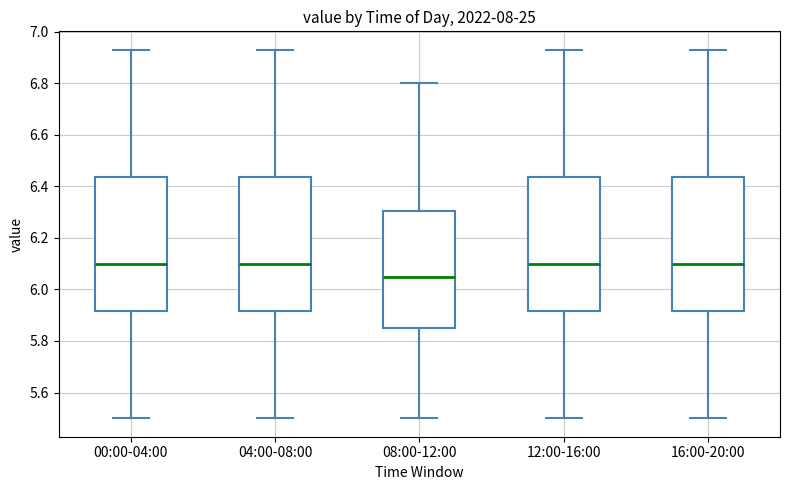

Reading left to right, transcribe this box plot: for each box, give where its median line is, the range the box spans, and where its two whiskers end, as read against the y-axis. The values are not printed on the chart, so give them approximately, as read against the axis.

00:00-04:00: median 6.10, box 5.92 to 6.44, whiskers 5.50 to 6.94
04:00-08:00: median 6.10, box 5.92 to 6.44, whiskers 5.50 to 6.94
08:00-12:00: median 6.06, box 5.86 to 6.30, whiskers 5.50 to 6.80
12:00-16:00: median 6.10, box 5.92 to 6.44, whiskers 5.50 to 6.94
16:00-20:00: median 6.10, box 5.92 to 6.44, whiskers 5.50 to 6.94